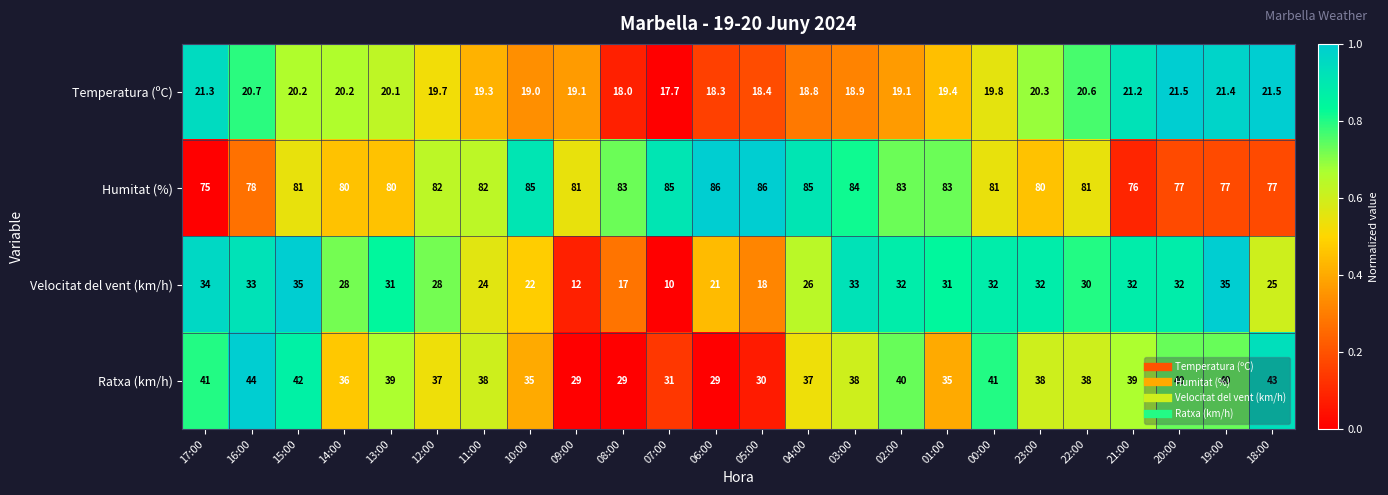

What is the total value across all series at 23:00?

170.3